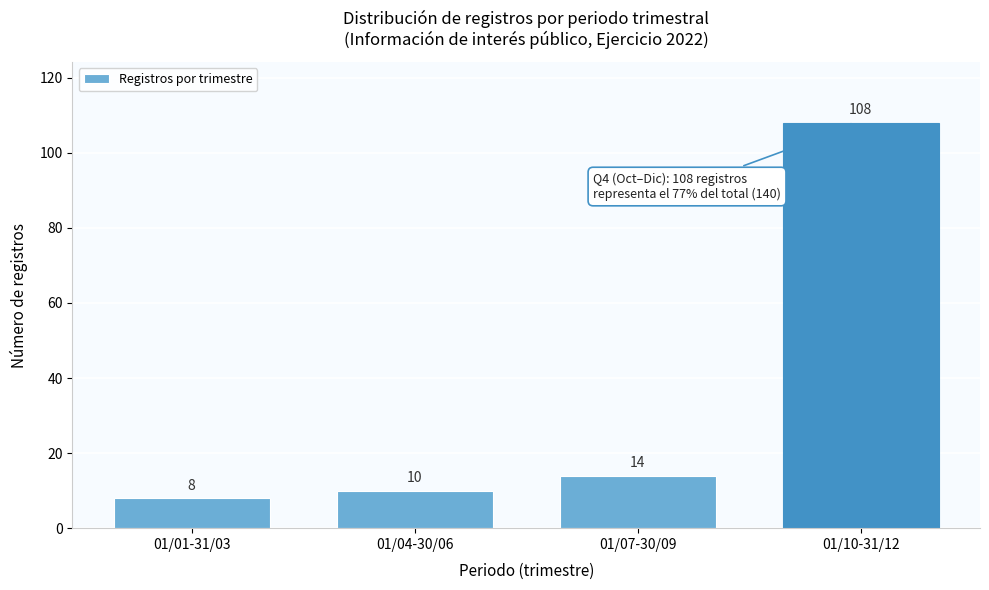

Reading right to left, list all the values displayed in this chart.

01/10-31/12=108	01/07-30/09=14	01/04-30/06=10	01/01-31/03=8